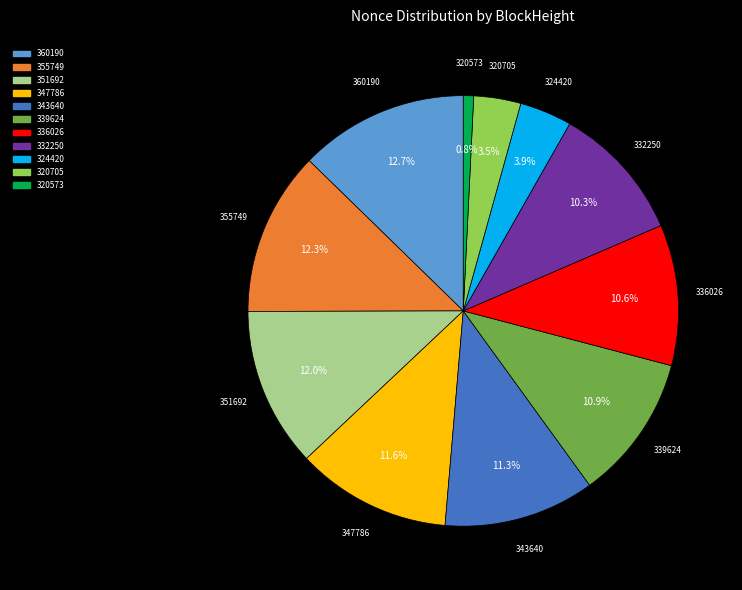

Is there a majority slice in this chart?

No